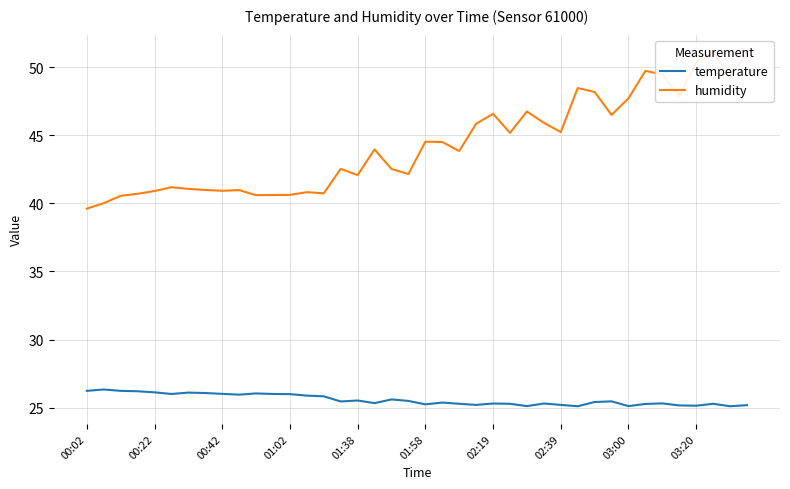

What is the minimum value for temperature?

25.1